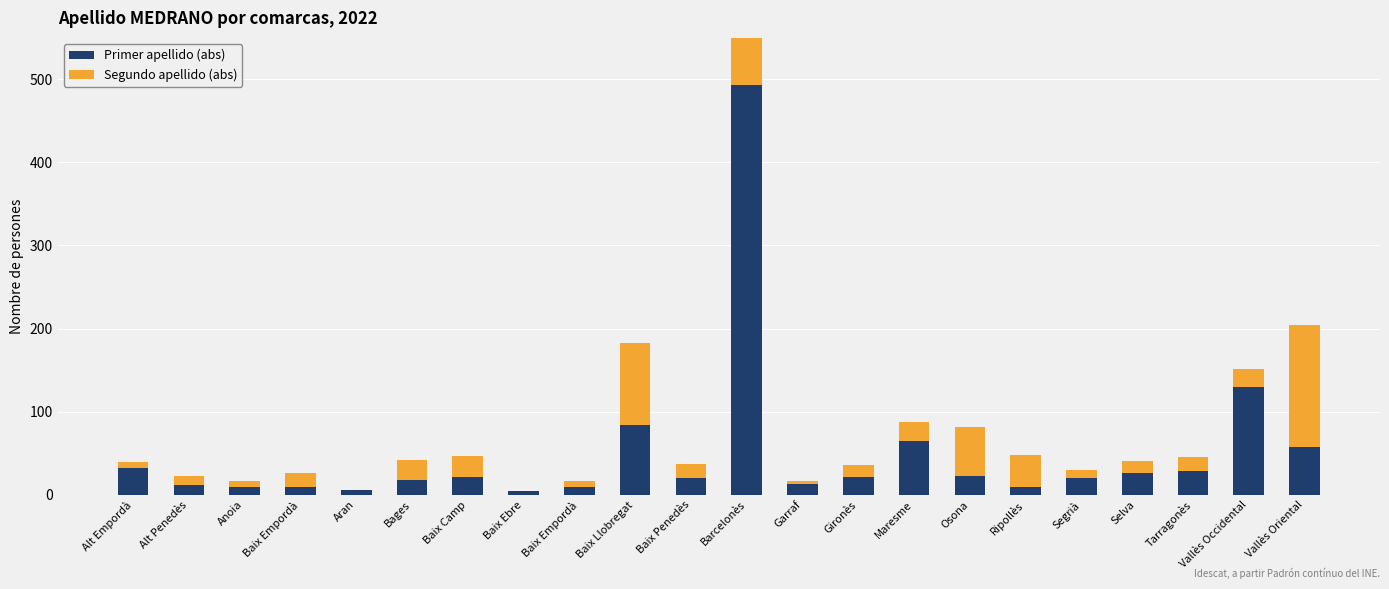

How many values in the Segundo apellido (abs) series exceed 17?

9